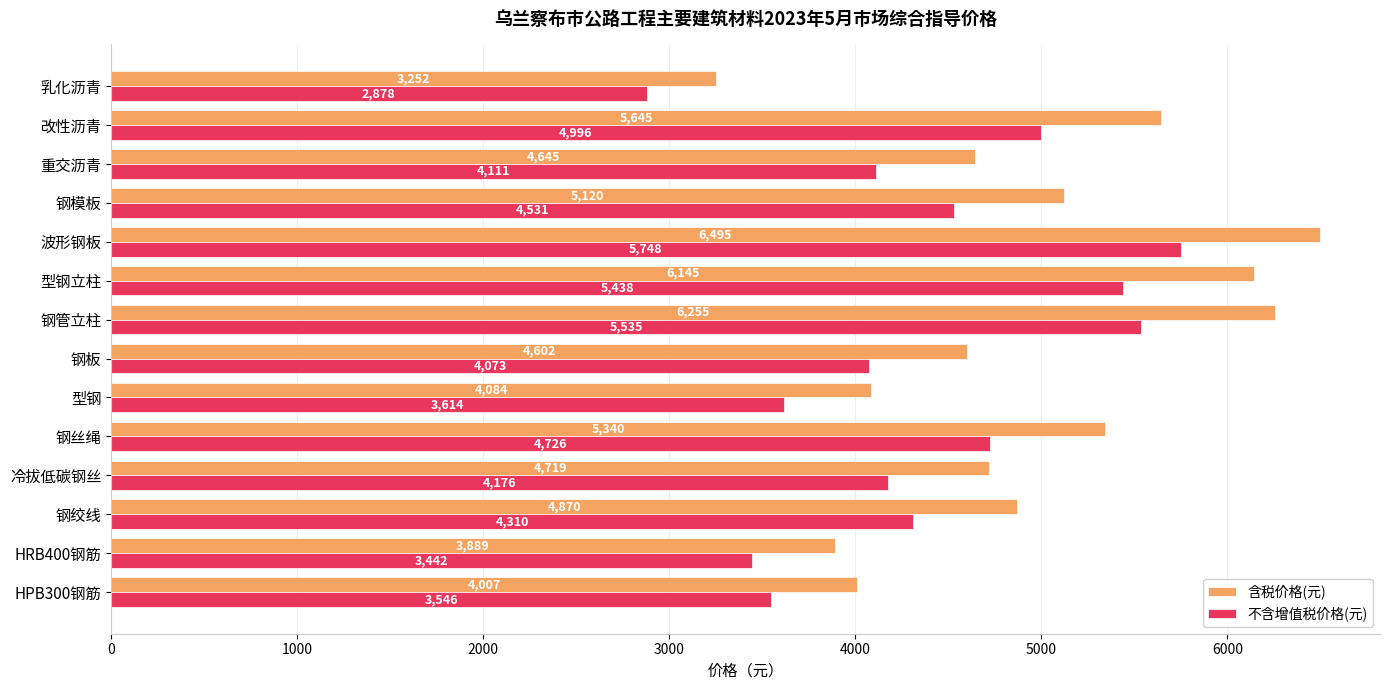

Count the number of data series in this chart.

2